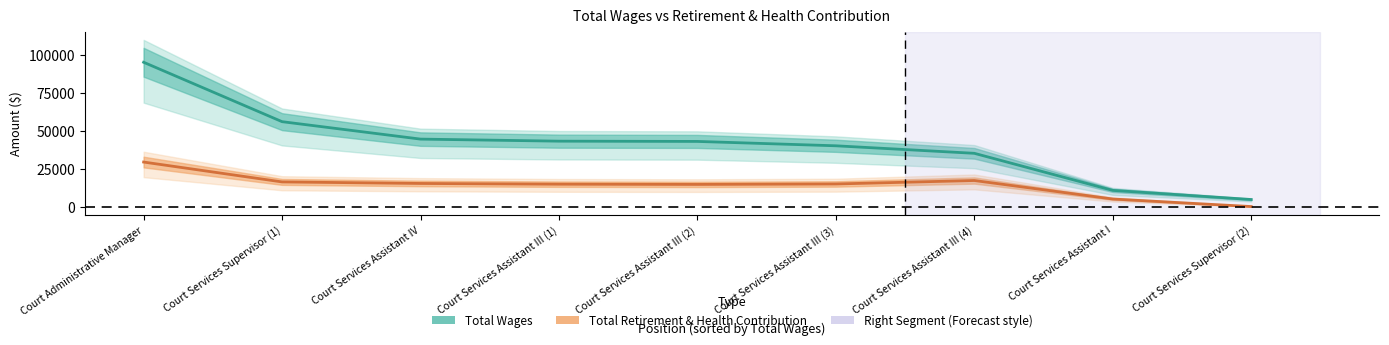

At which category does the chart reach its peak across all series?

Court Administrative Manager